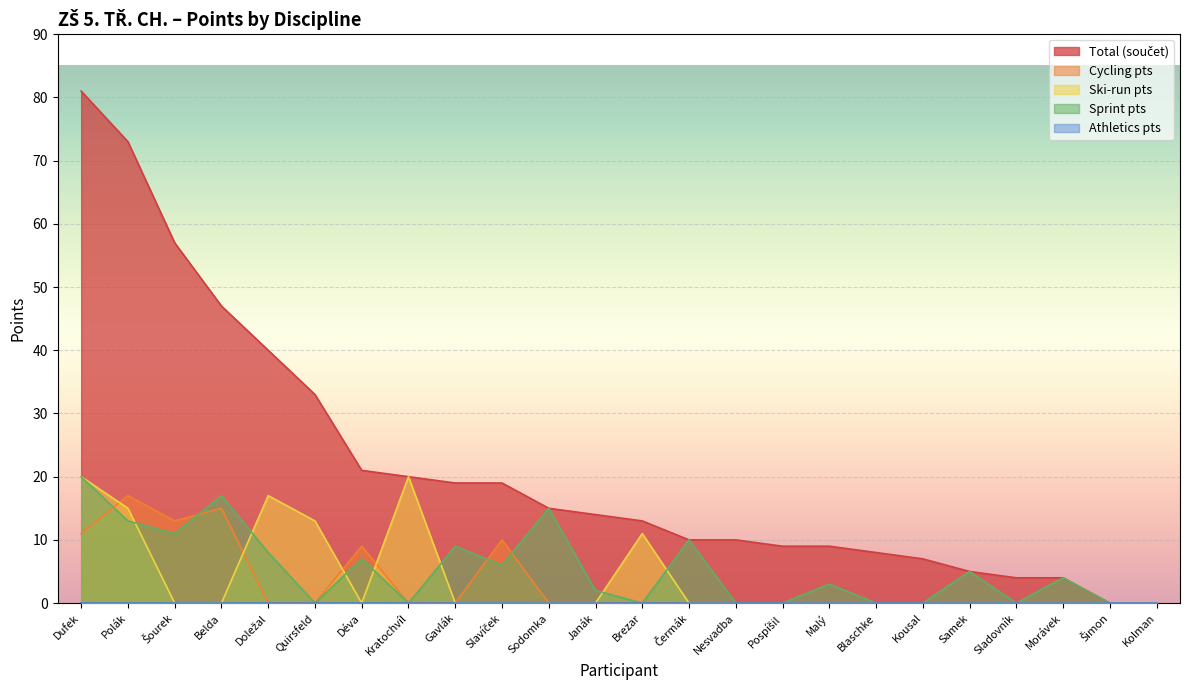

Which series has the largest range (max minus min)?

součet